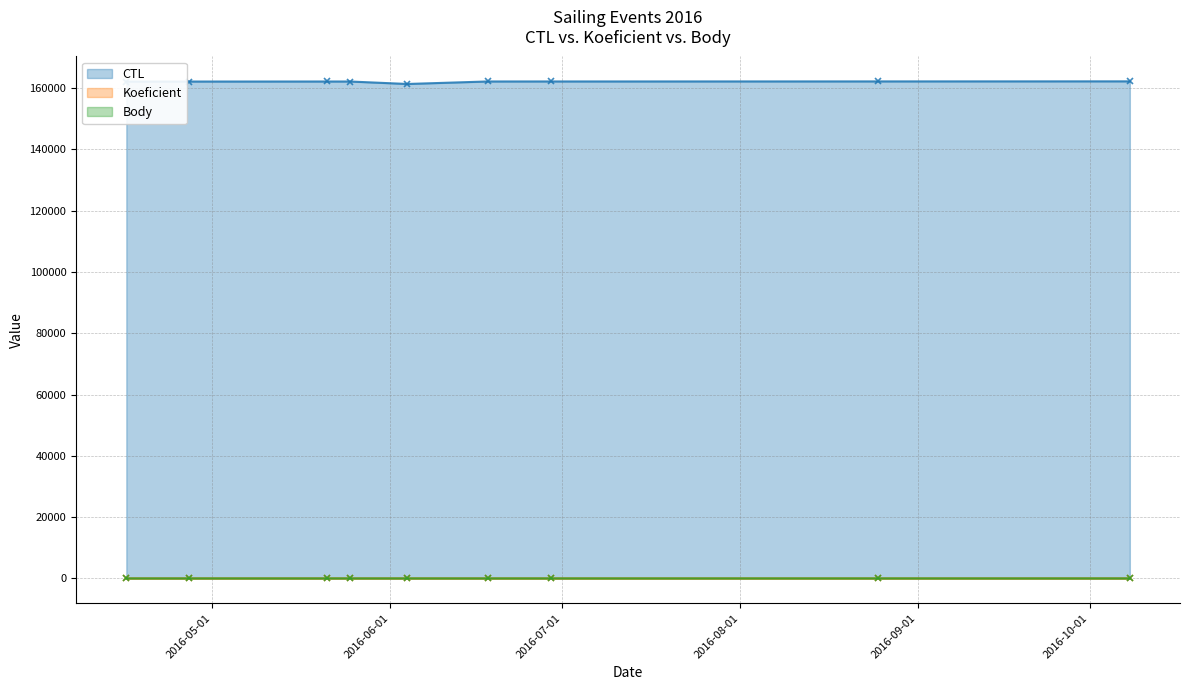

The value of Koeficient at 2016-05-21 is 11. True or false?

False